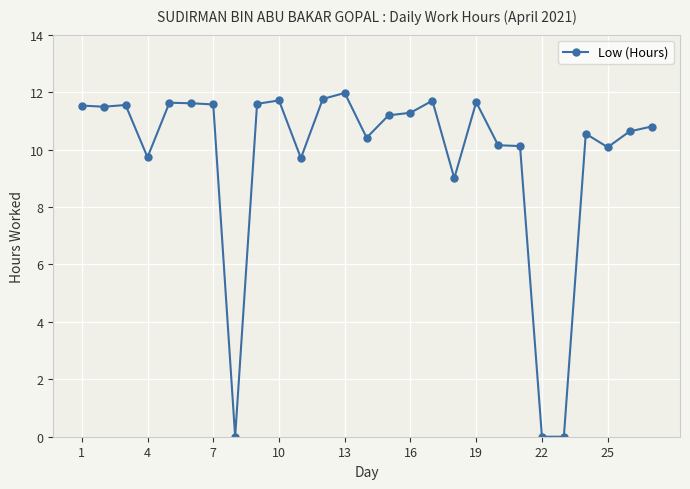

What is the sum of all values?

263.4